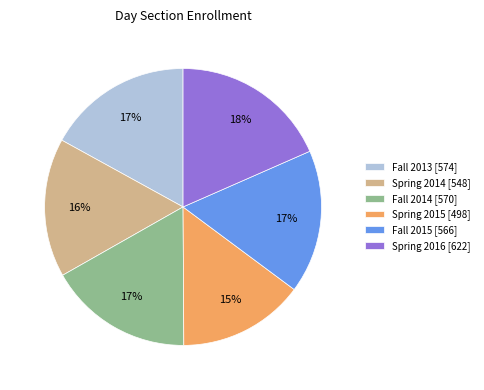

Do Spring 2015 [498] and Fall 2014 [570] together represent more than half of the pie?

No